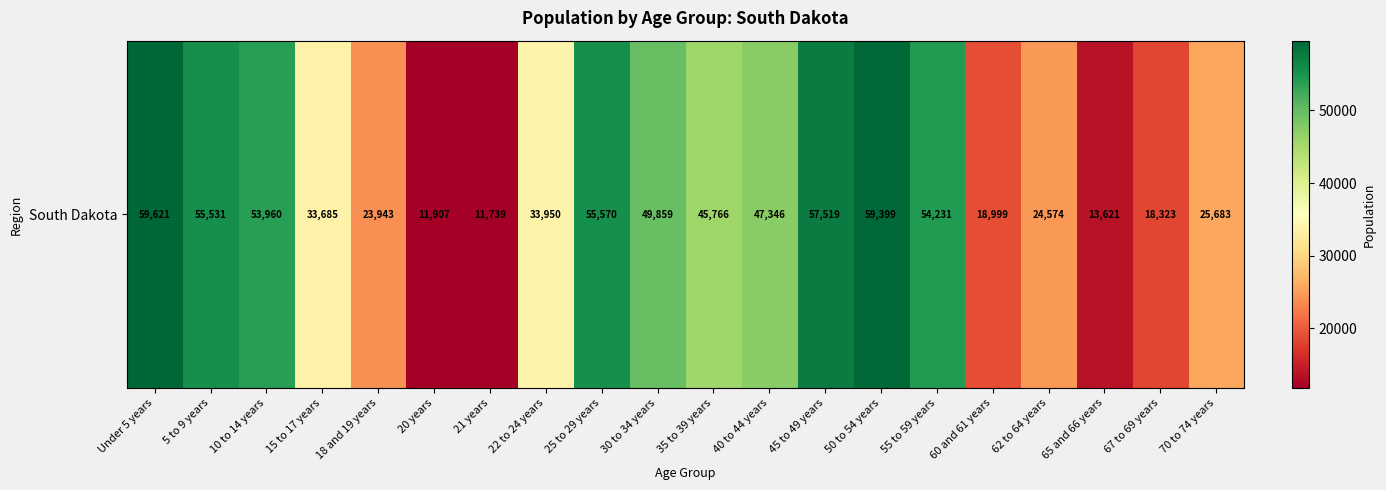

Reading left to right, extract all data points from this chart.

Under 5 years=59621	5 to 9 years=55531	10 to 14 years=53960	15 to 17 years=33685	18 and 19 years=23943	20 years=11907	21 years=11739	22 to 24 years=33950	25 to 29 years=55570	30 to 34 years=49859	35 to 39 years=45766	40 to 44 years=47346	45 to 49 years=57519	50 to 54 years=59399	55 to 59 years=54231	60 and 61 years=18999	62 to 64 years=24574	65 and 66 years=13621	67 to 69 years=18323	70 to 74 years=25683